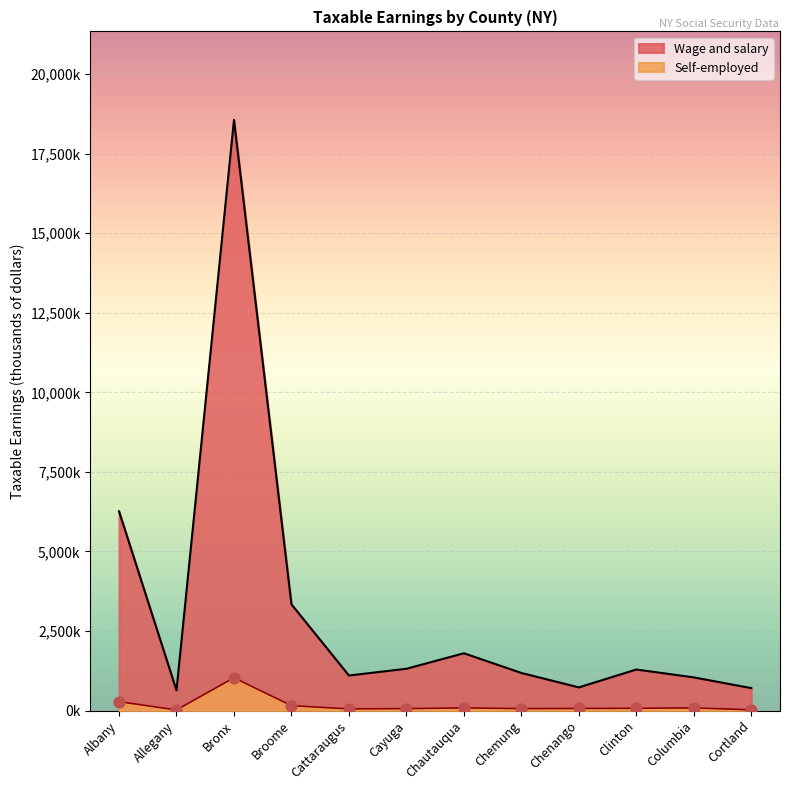

At which category is the sum across all series the highest?

Bronx